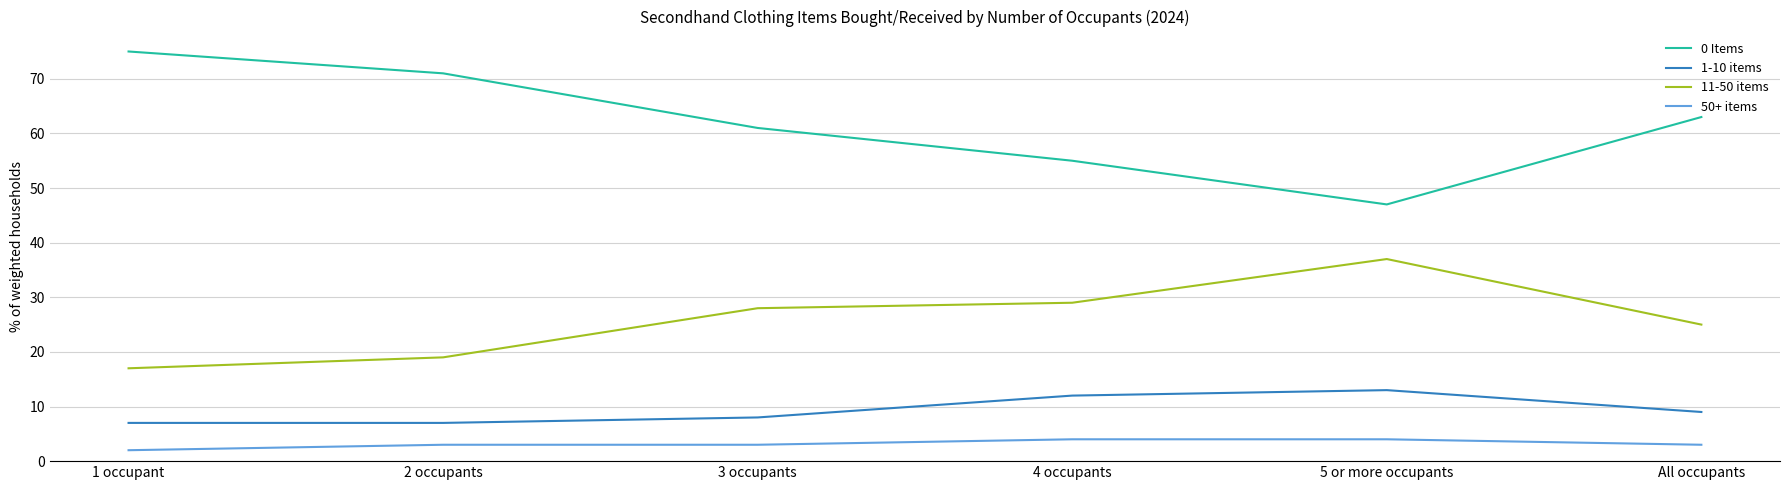

Reading right to left, transcribe all the data shown in this chart.

0 Items: 63	47	55	61	71	75
1-10 items: 9	13	12	8	7	7
11-50 items: 25	37	29	28	19	17
50+ items: 3	4	4	3	3	2